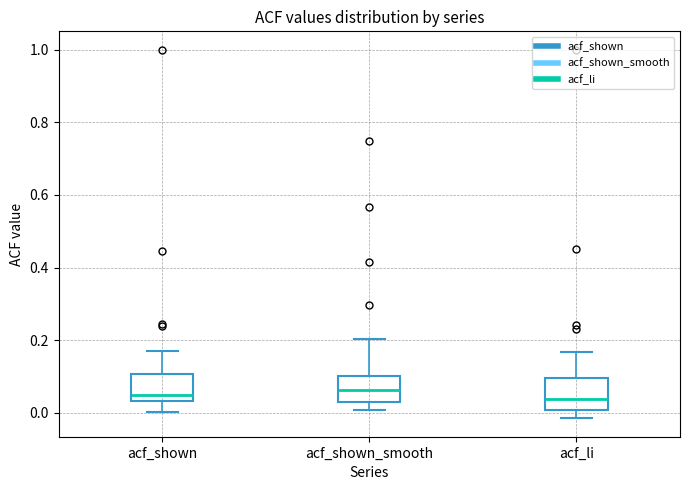

Reading left to right, read every box against the y-axis: the position of its median line, the range the box covers, and the ends of its whiskers. The values are not printed on the chart, so give them approximately, as read against the axis.

acf_shown: median 0.04 (just above the box's lower edge), box 0.04 to 0.10, whiskers 0.00 to 0.18
acf_shown_smooth: median 0.06, box 0.04 to 0.10, whiskers 0.00 to 0.20
acf_li: median 0.04, box 0.00 to 0.10, whiskers -0.02 to 0.16